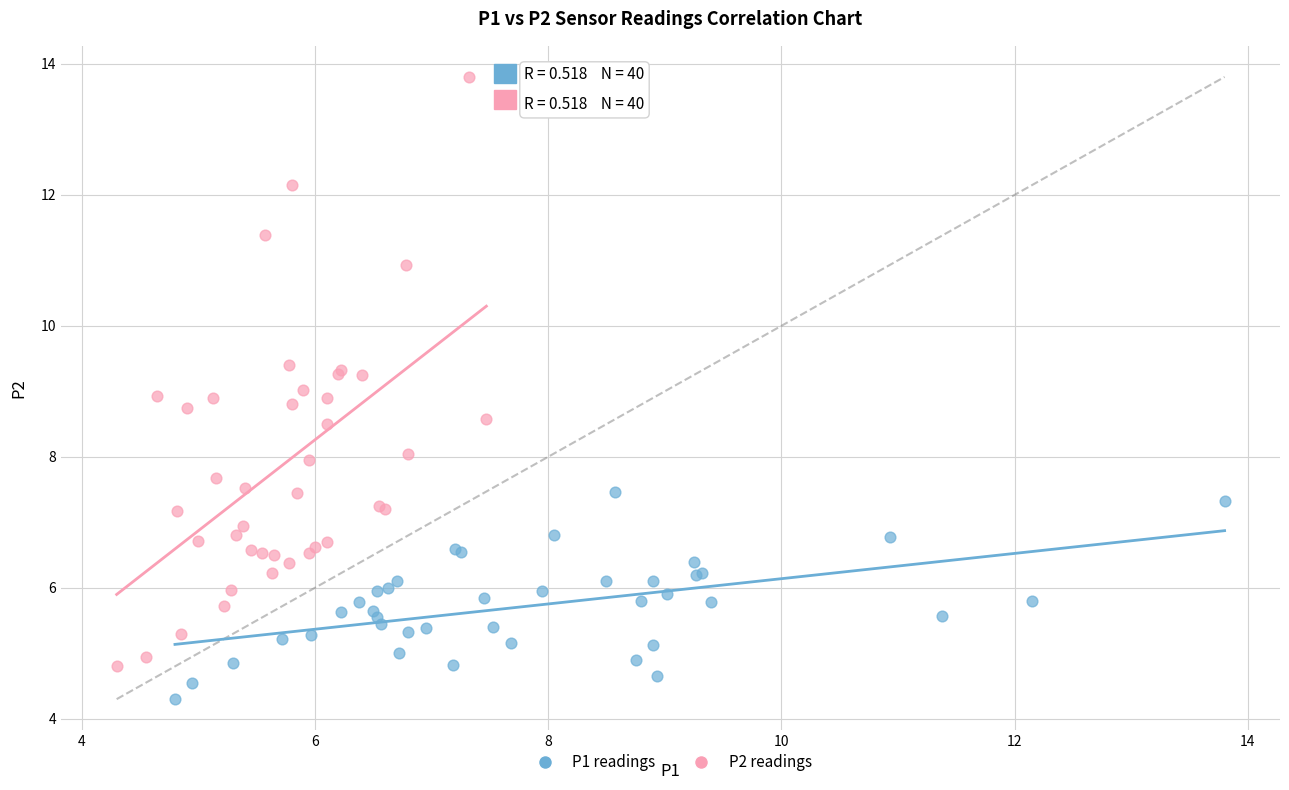

Which series has the largest Y range (max minus min)?

P2 readings